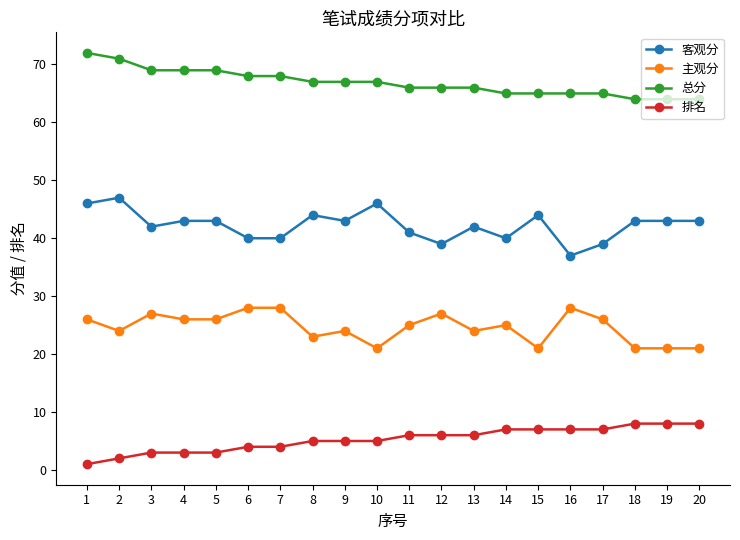

Reading left to right, transcribe all the data shown in this chart.

客观分: 46	47	42	43	43	40	40	44	43	46	41	39	42	40	44	37	39	43	43	43
主观分: 26	24	27	26	26	28	28	23	24	21	25	27	24	25	21	28	26	21	21	21
总分: 72	71	69	69	69	68	68	67	67	67	66	66	66	65	65	65	65	64	64	64
排名: 1	2	3	3	3	4	4	5	5	5	6	6	6	7	7	7	7	8	8	8